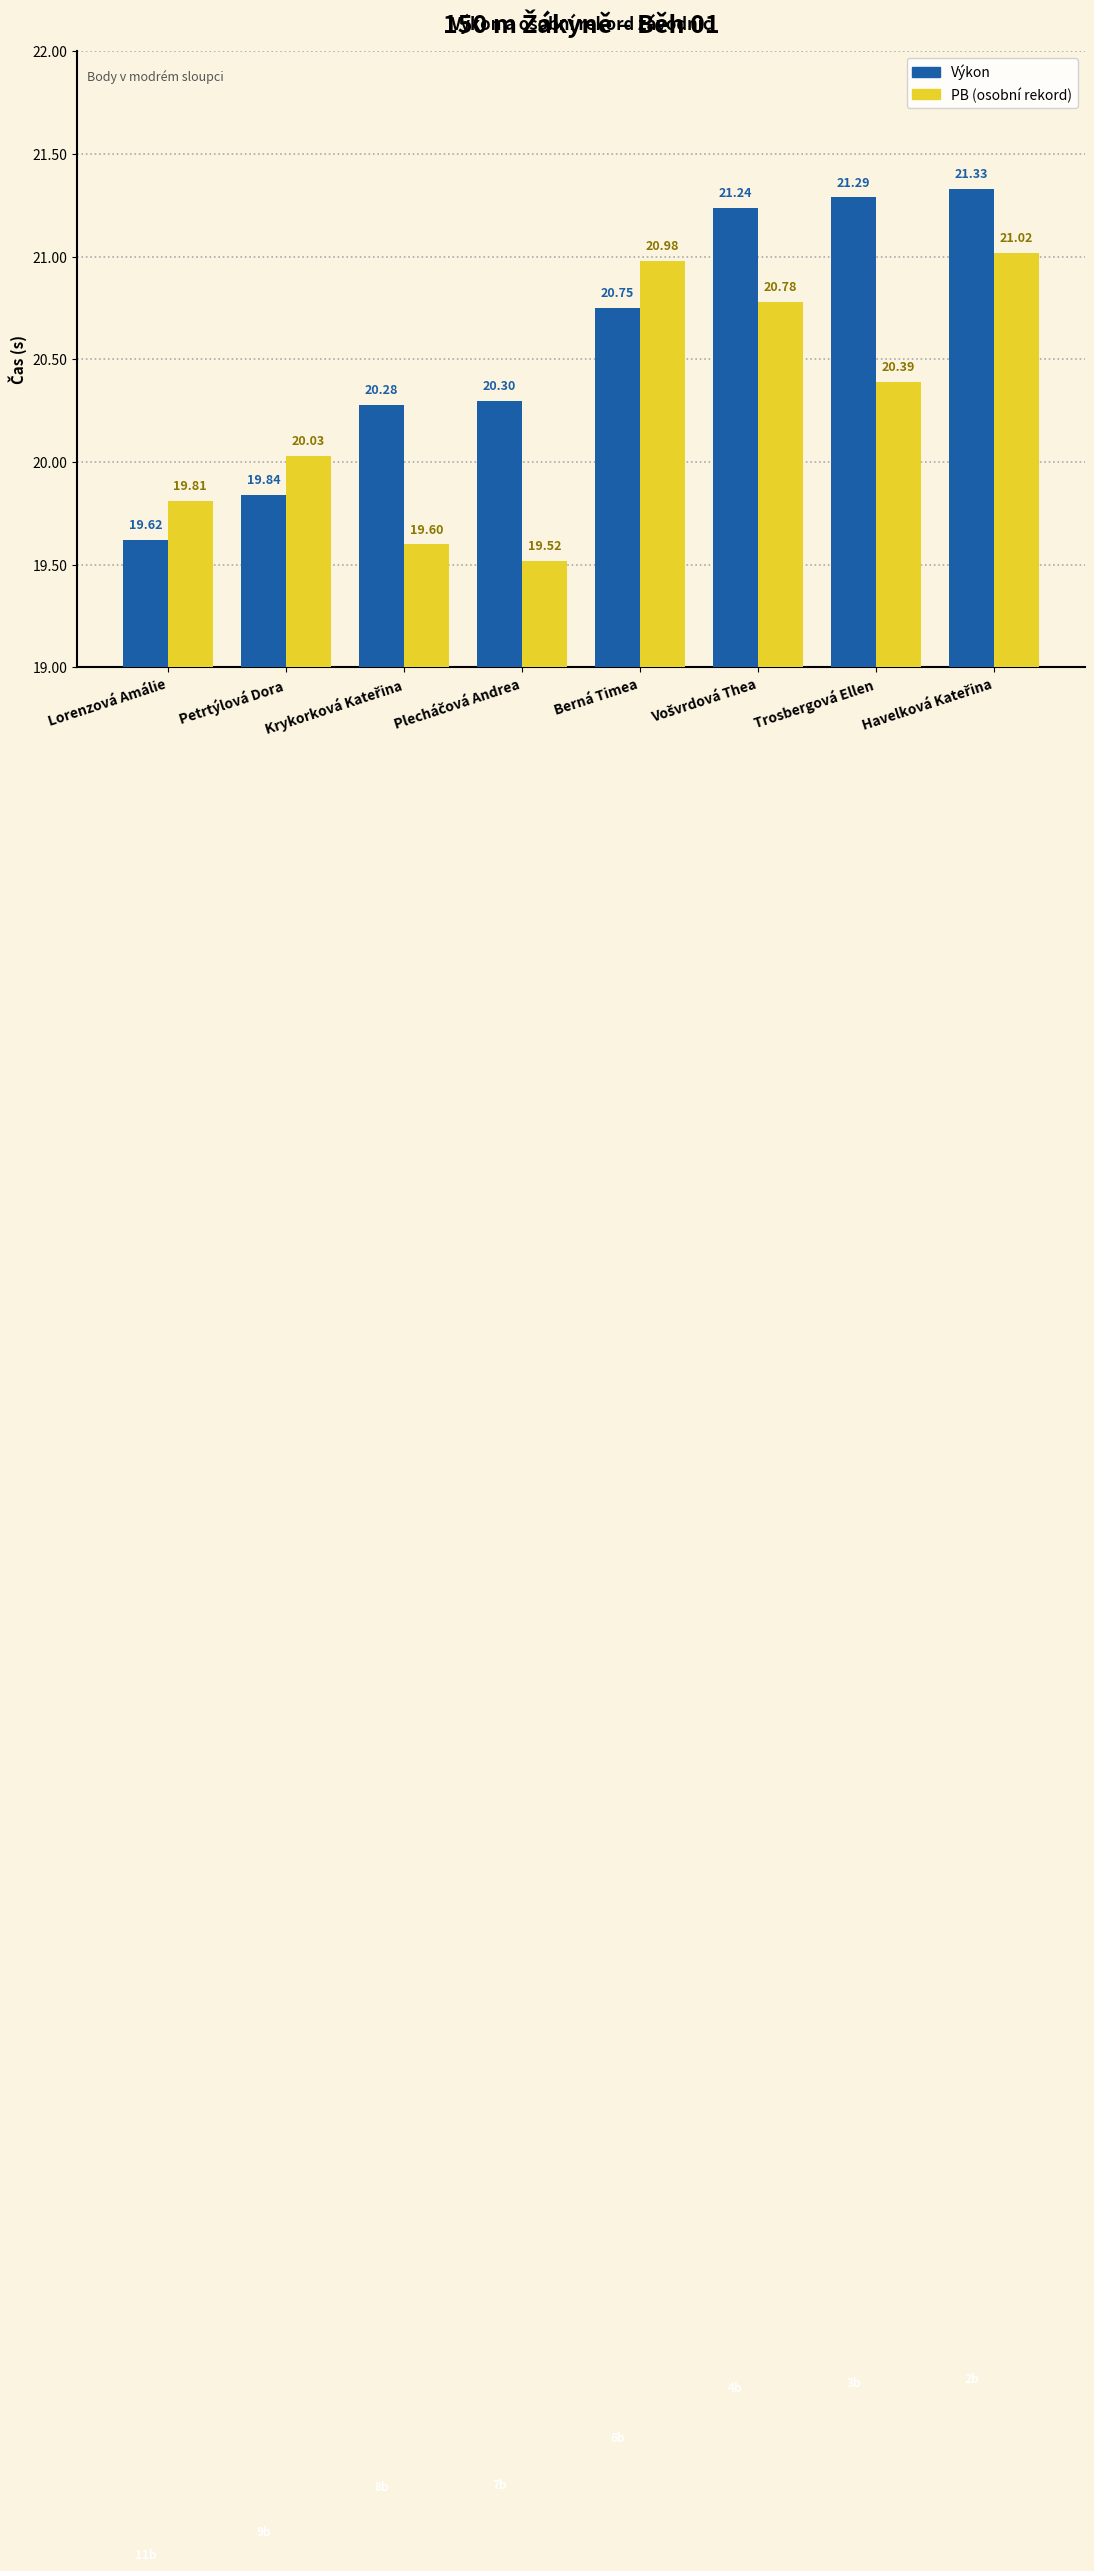

What is the total value across all series at Lorenzová Amálie?

39.4